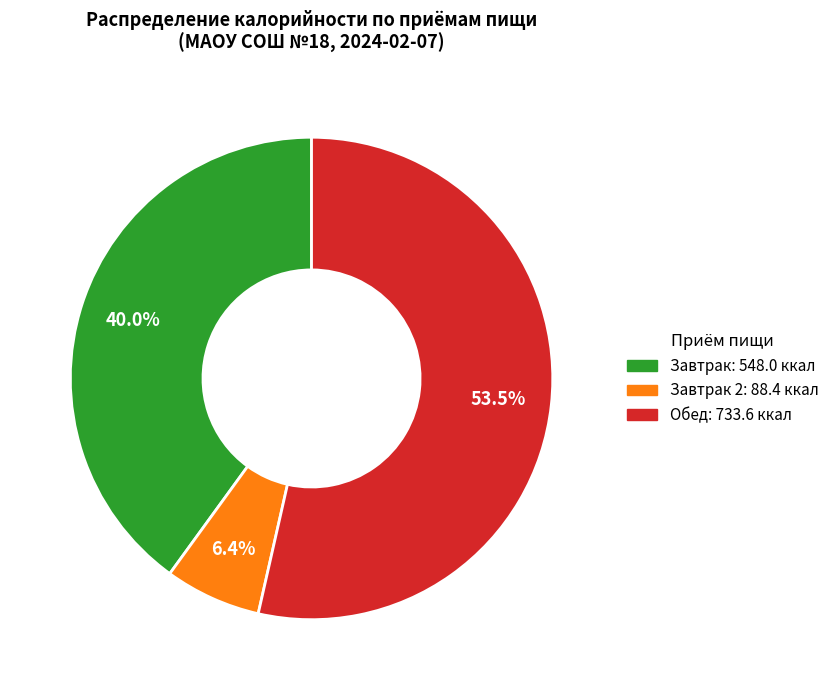

Does any single category account for the majority?

Yes